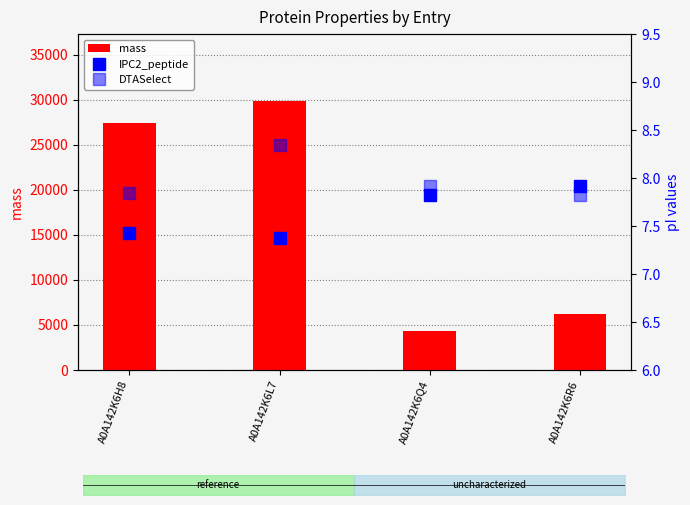

List the series in order of their peak value, lowest first.

IPC2_peptide, DTASelect, mass